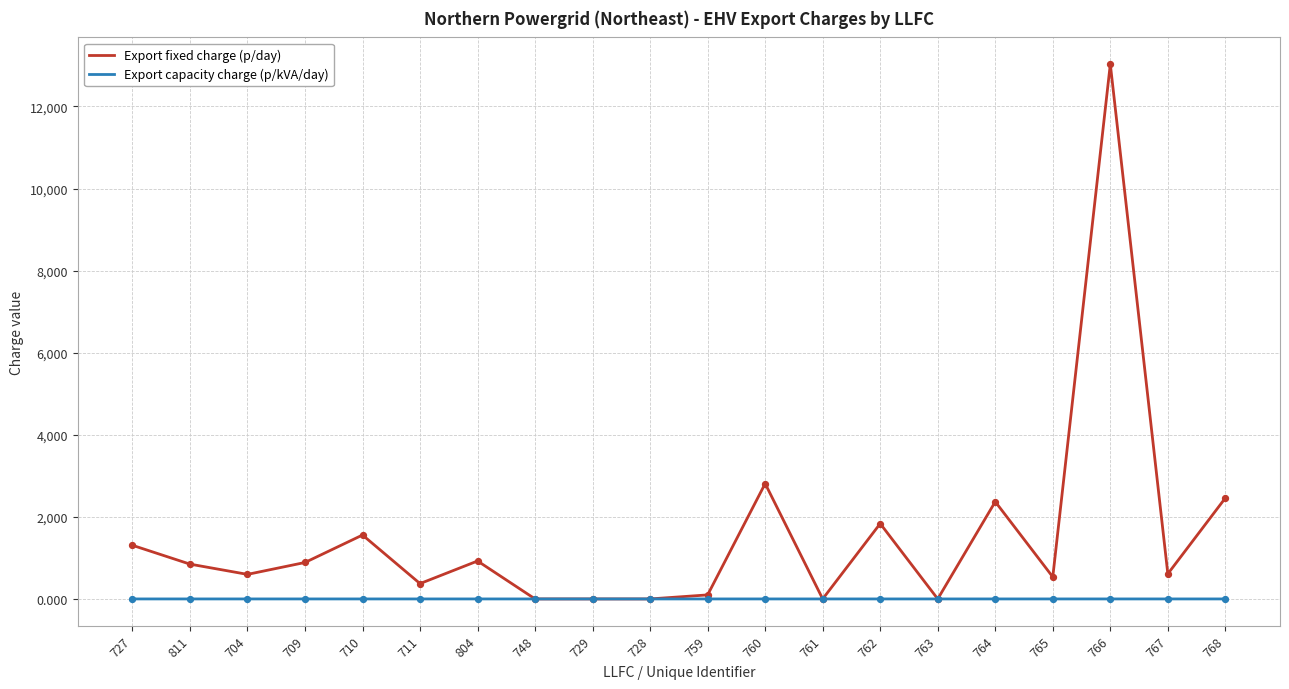

What are all the series names shown in the legend?

Export fixed charge (p/day), Export capacity charge (p/kVA/day)